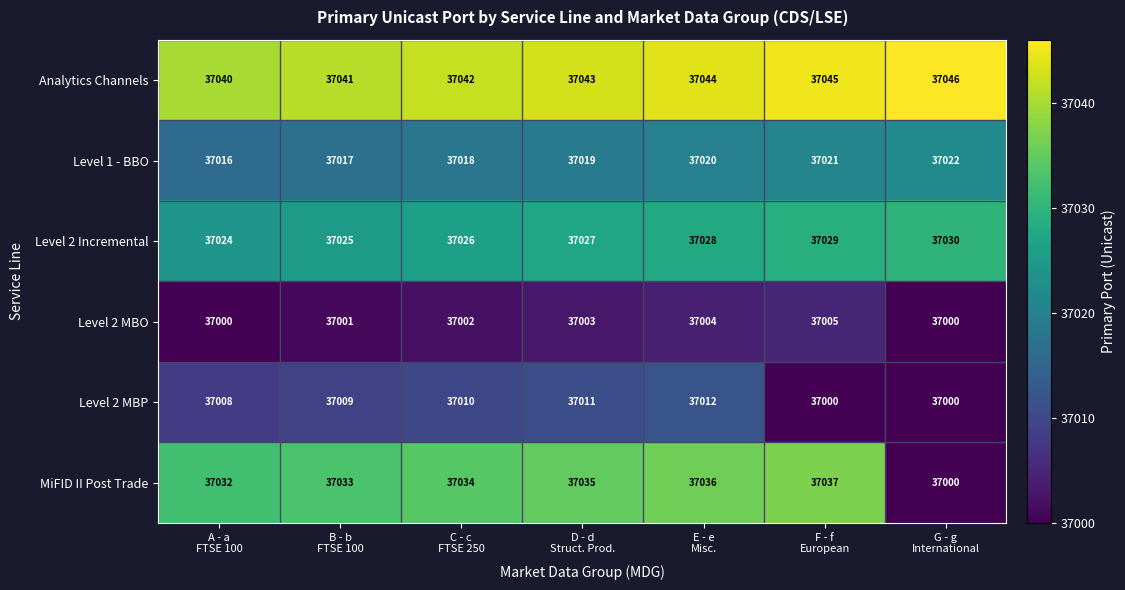

List the series in order of their peak value, lowest first.

Level 2 MBO, Level 2 MBP, Level 1 - BBO, Level 2 Incremental, MiFID II Post Trade, Analytics Channels